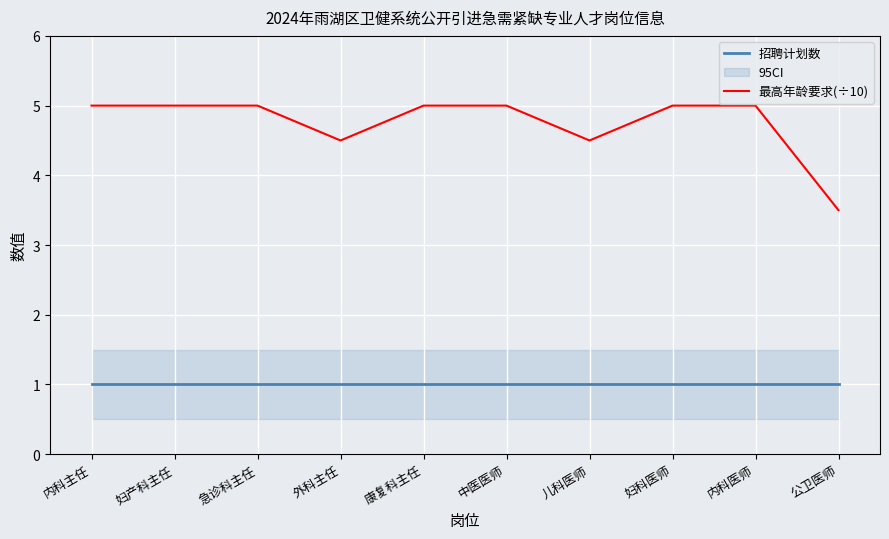

At which category is the sum across all series the highest?

内科主任